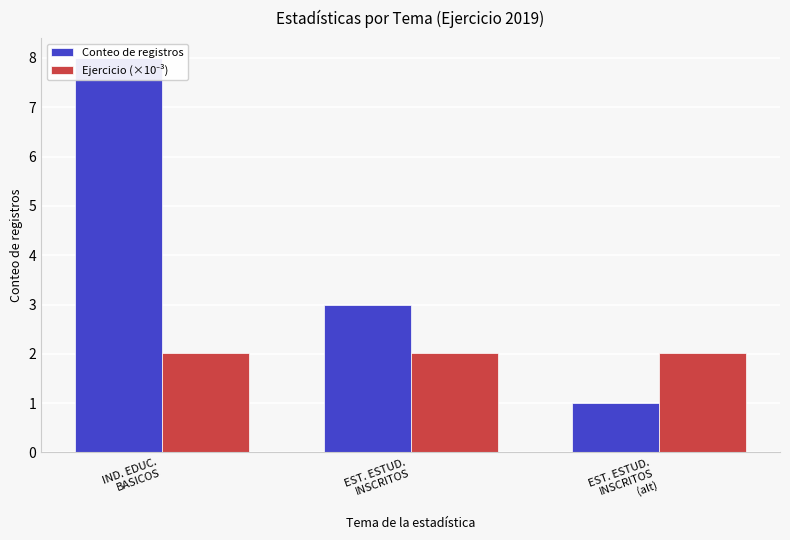

Are the bars grouped side by side (vs. stacked)?

Yes